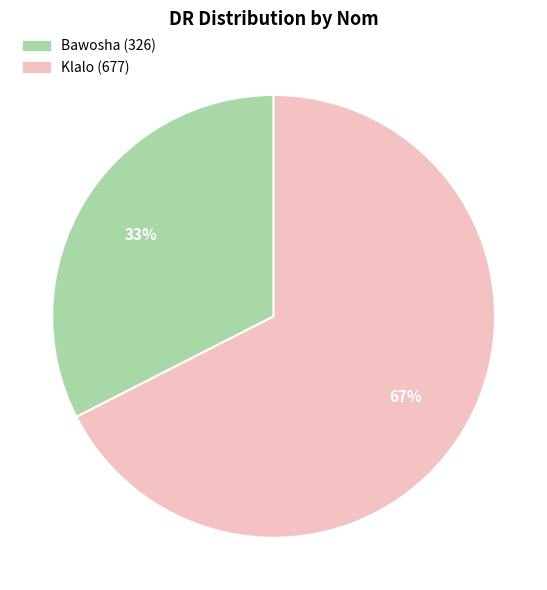

To the nearest percent, what percentage of the pie is Bawosha?

33%